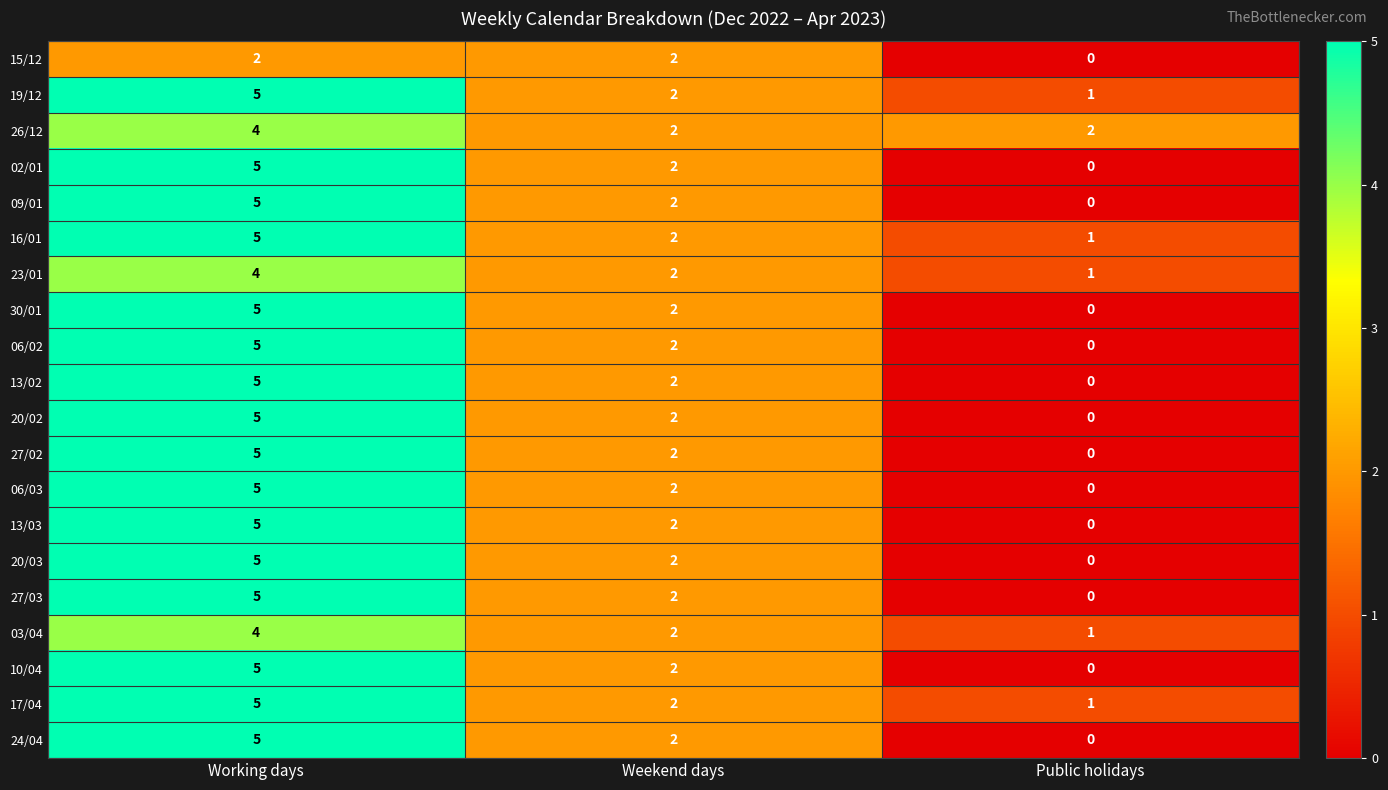

True or false: 27/03 has a value of 0 at Public holidays.

True